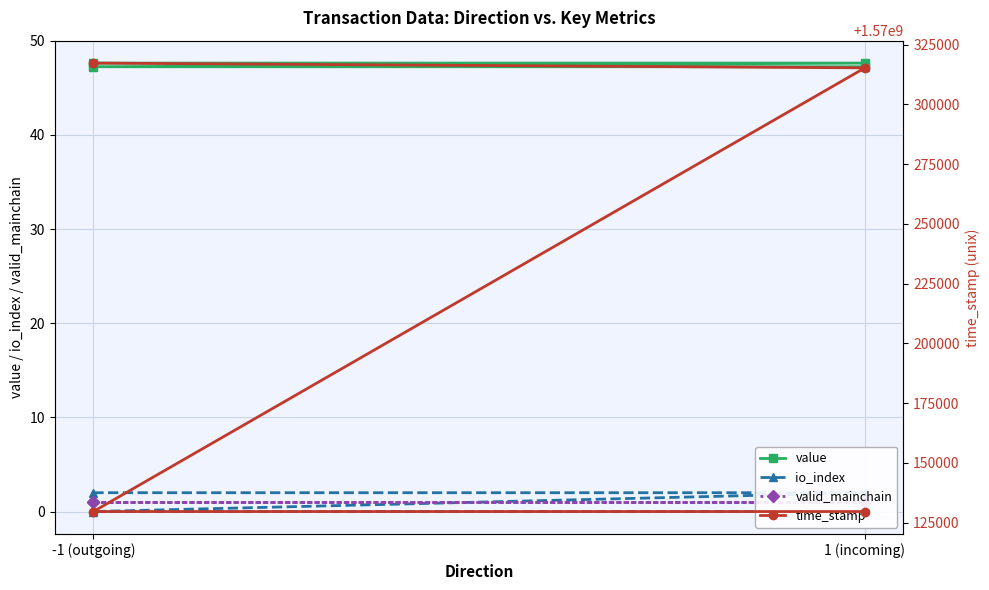

What are all the series names shown in the legend?

value, io_index, valid_mainchain, time_stamp